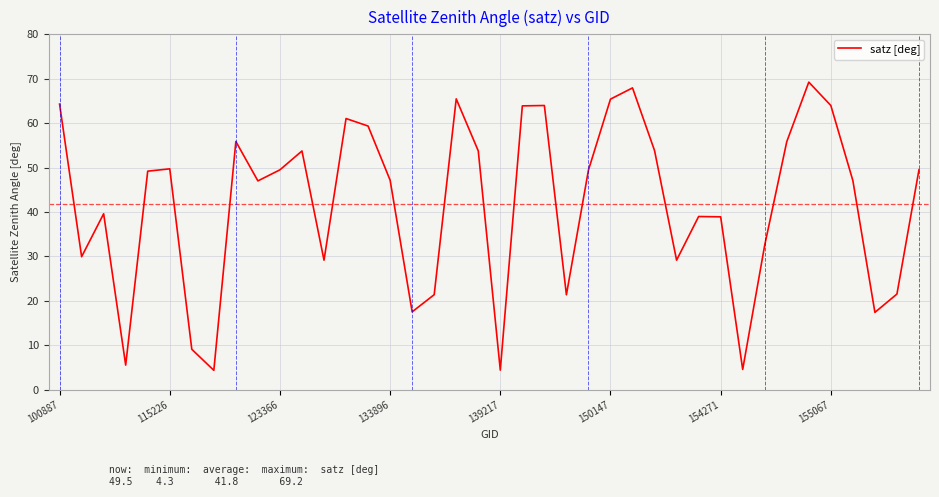

What is the maximum value shown in the chart?

69.2